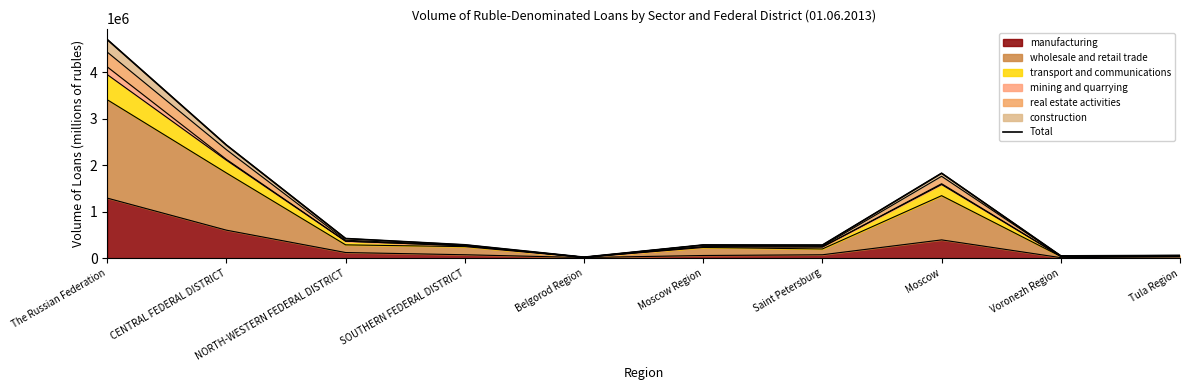

How many points are lower than both their immediate neighbors (excluding endpoints)?

3